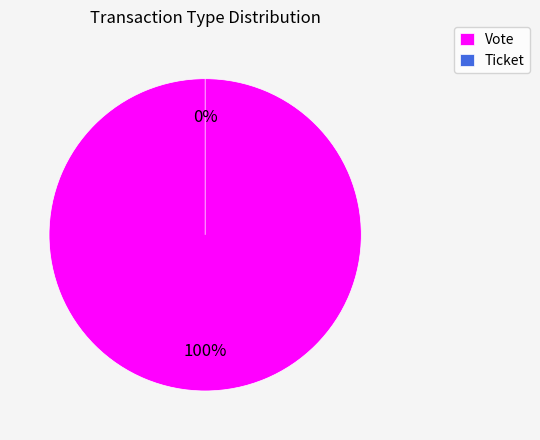

Does any single category account for the majority?

Yes